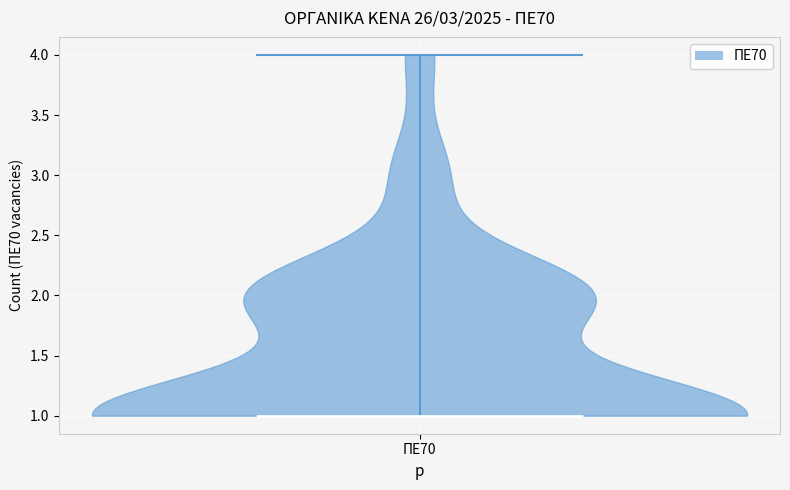

Read this violin plot against the y-axis: where its median line is, and the lowest and highest points the violin reaches. The values are not printed on the chart, so give them approximately, as read against the axis.

median line 1, lowest point 1, highest point 4